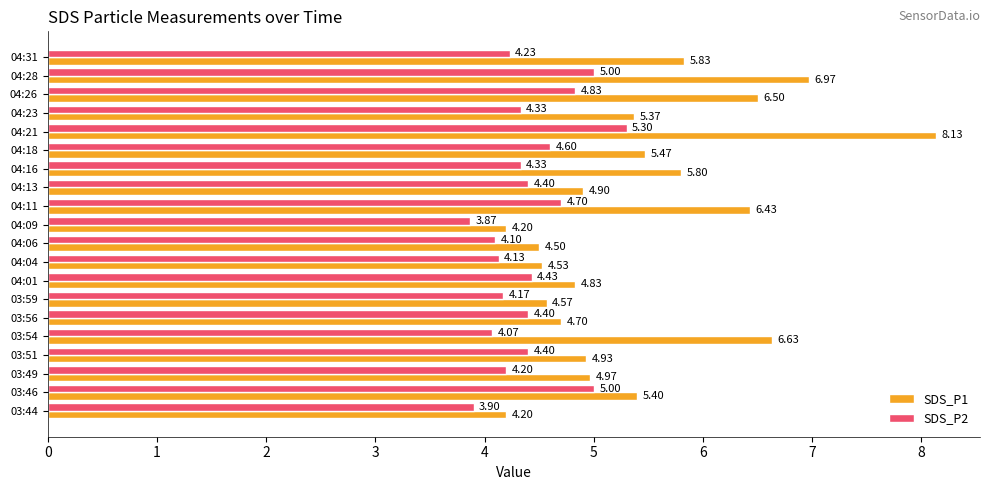

List the series in order of their overall mean, highest first.

SDS_P1, SDS_P2